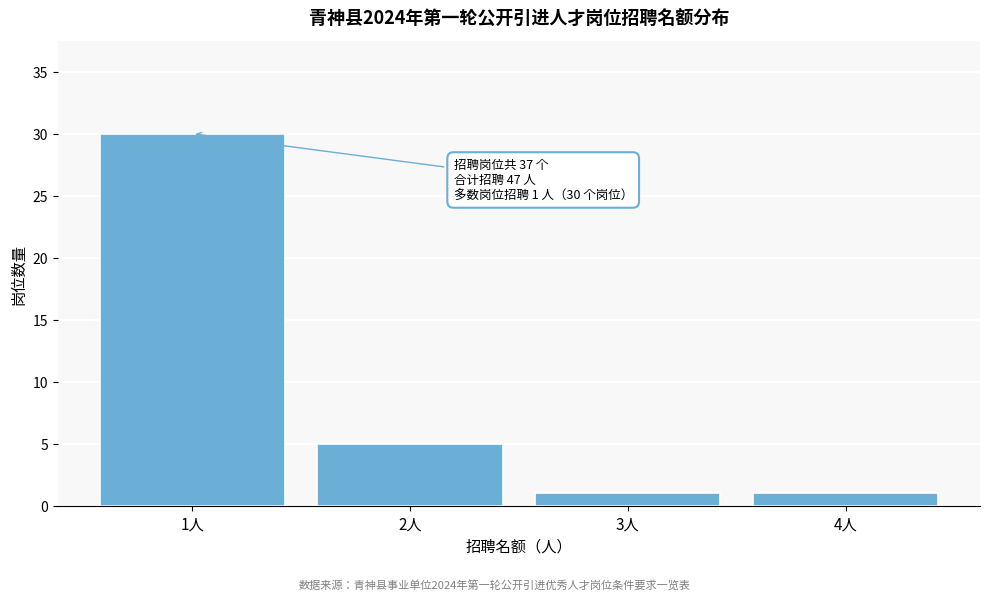

Reading left to right, extract all data points from this chart.

30	5	1	1